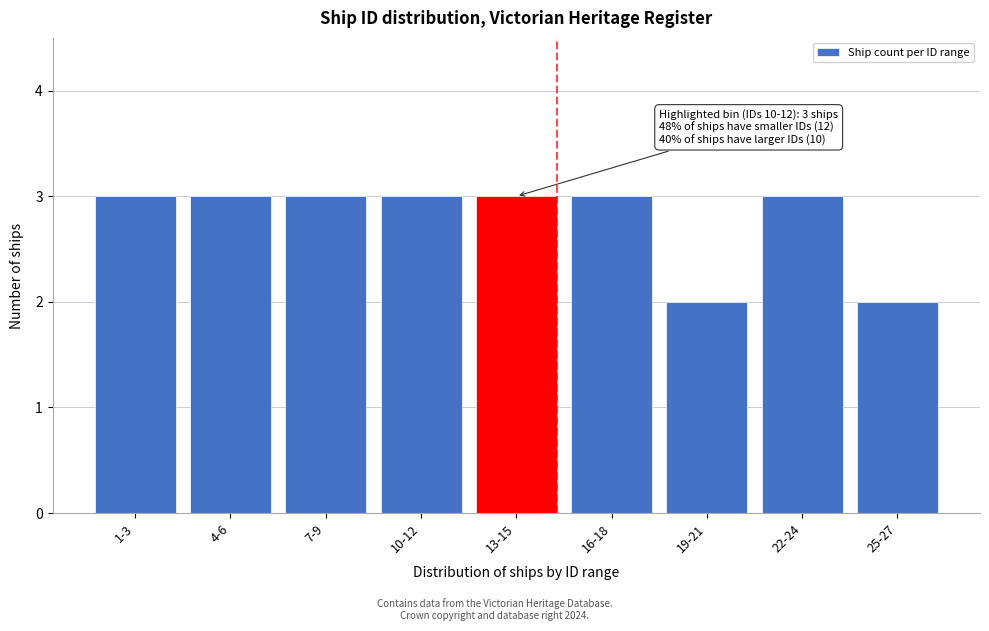

Reading left to right, list all the values displayed in this chart.

3	3	3	3	3	3	2	3	2